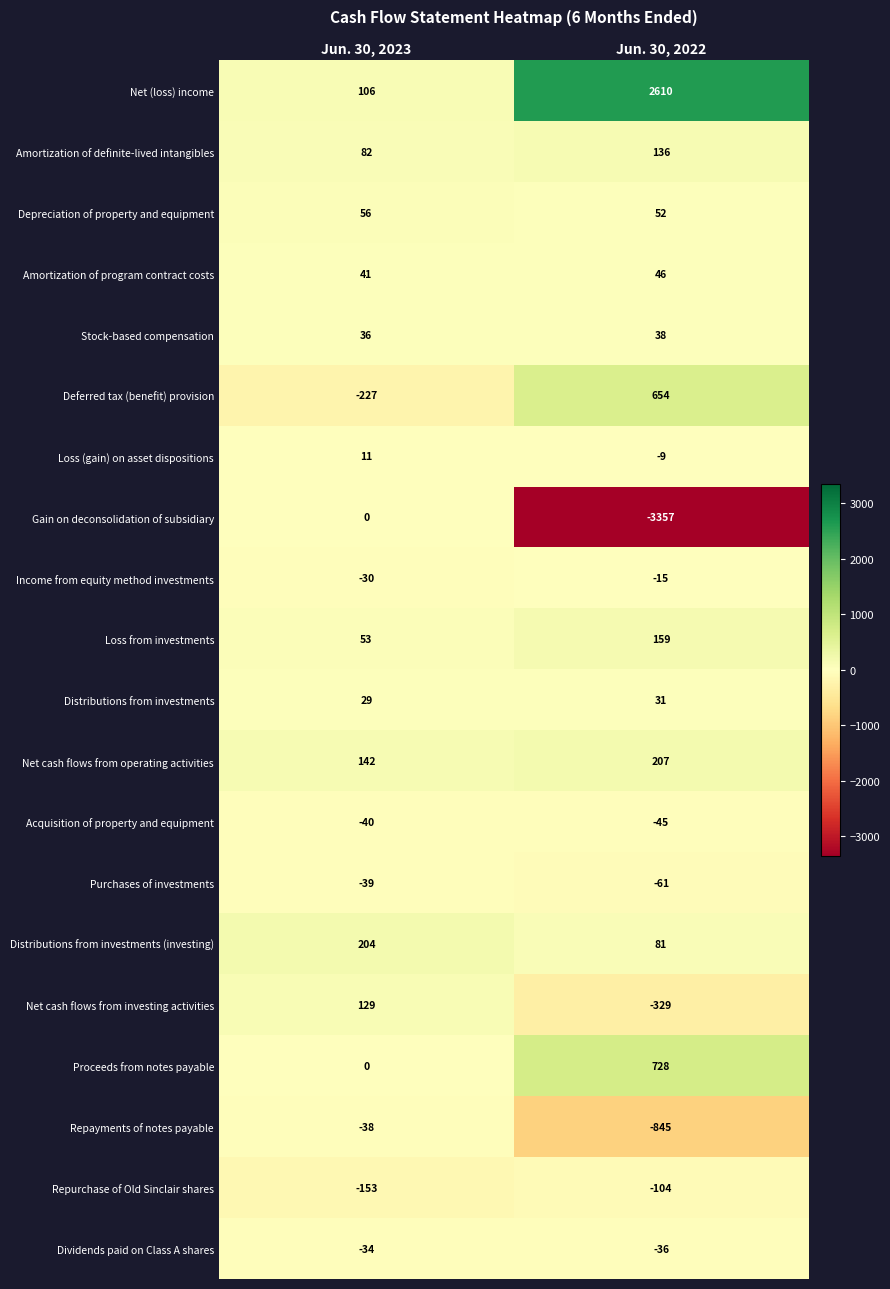

What is the spread (max minus min) of values at Jun. 30, 2023?

431